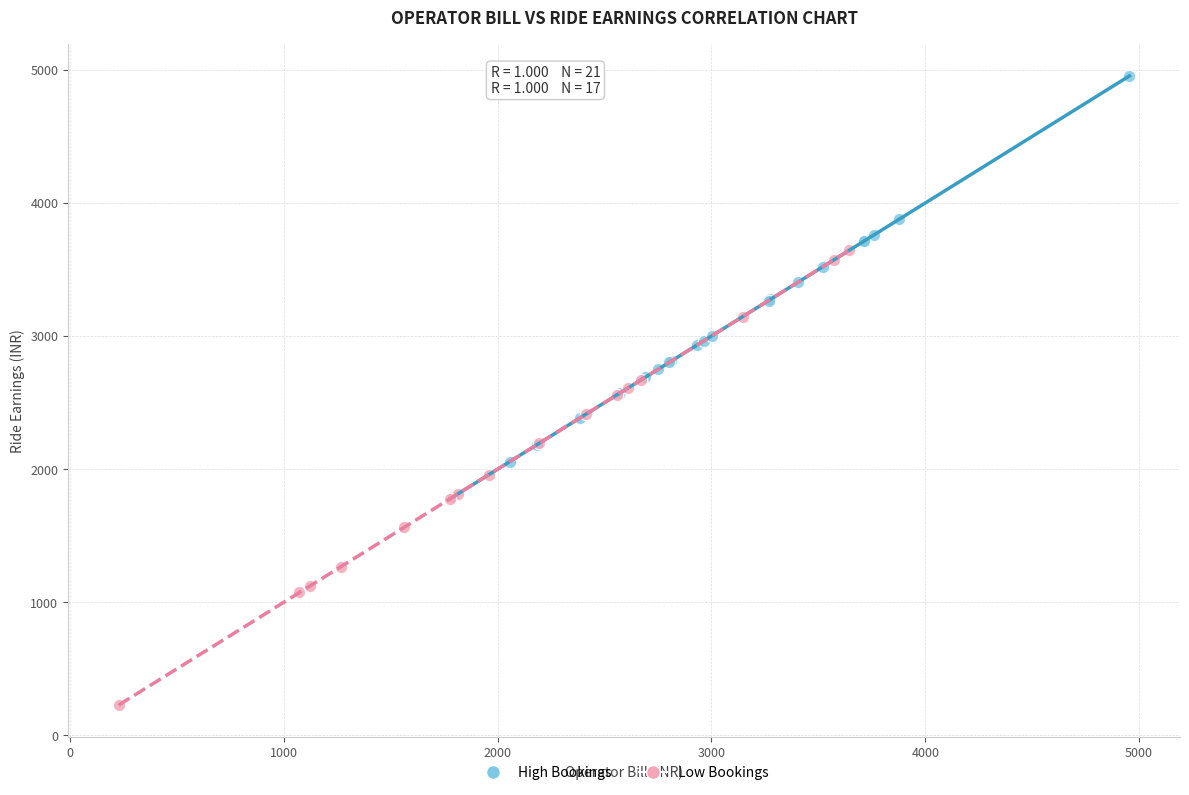

Which series contains the lowest Y value?

Low Bookings